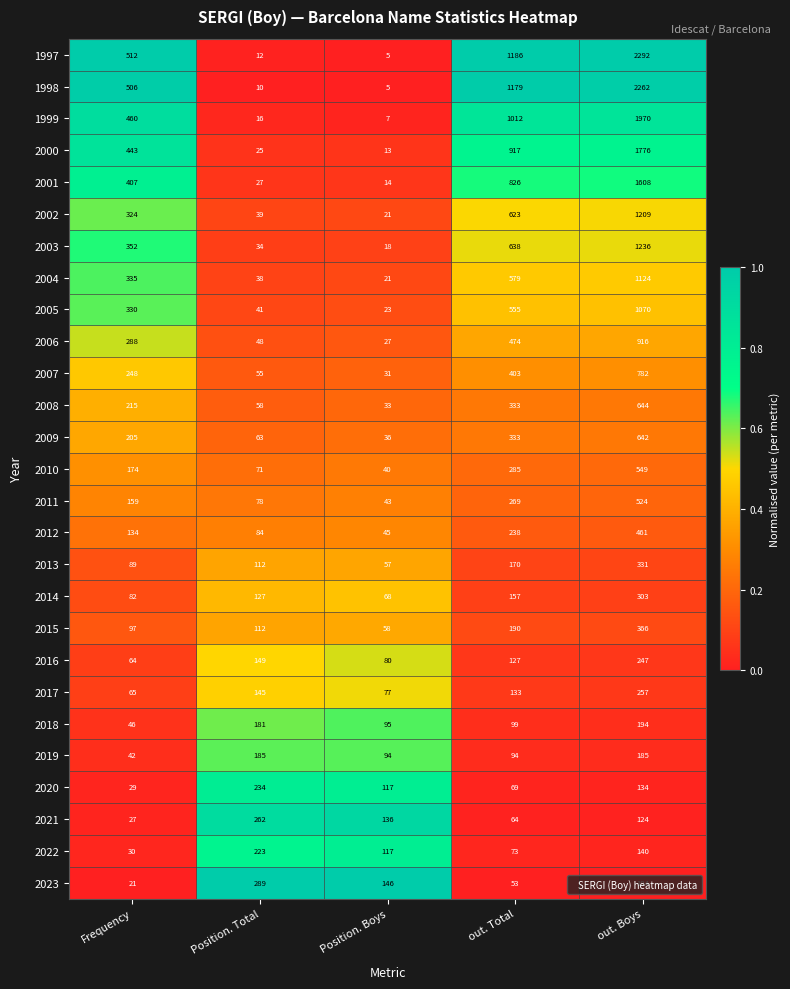

Which category has the highest value across all series?

out. Boys